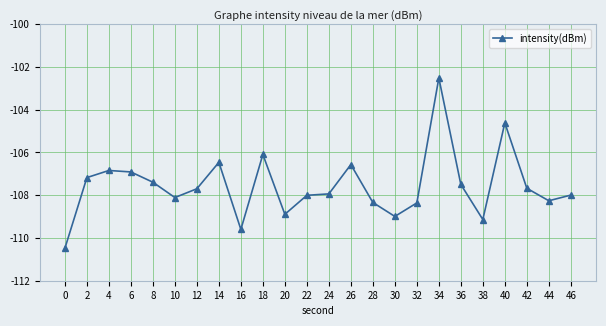

Where is the data nearest to the value -106?

18